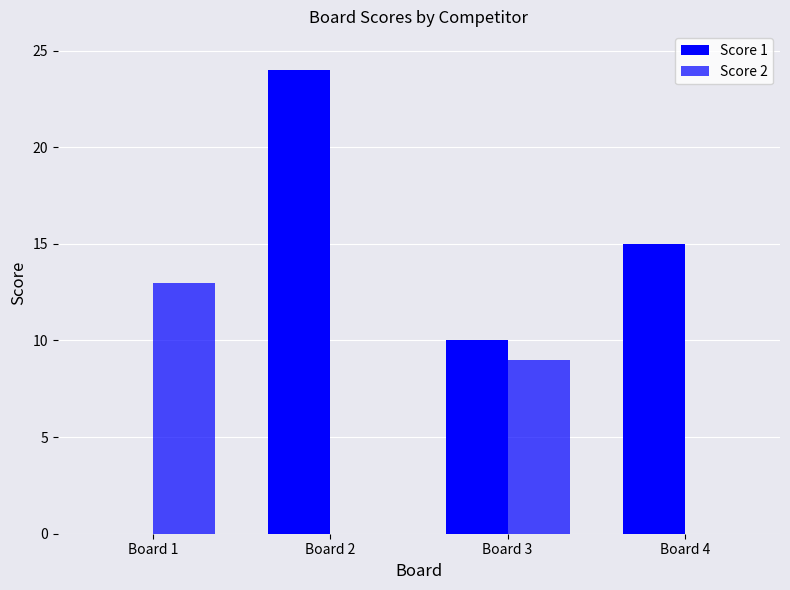

Which series changed the most between Board 1 and Board 4?

Score 1